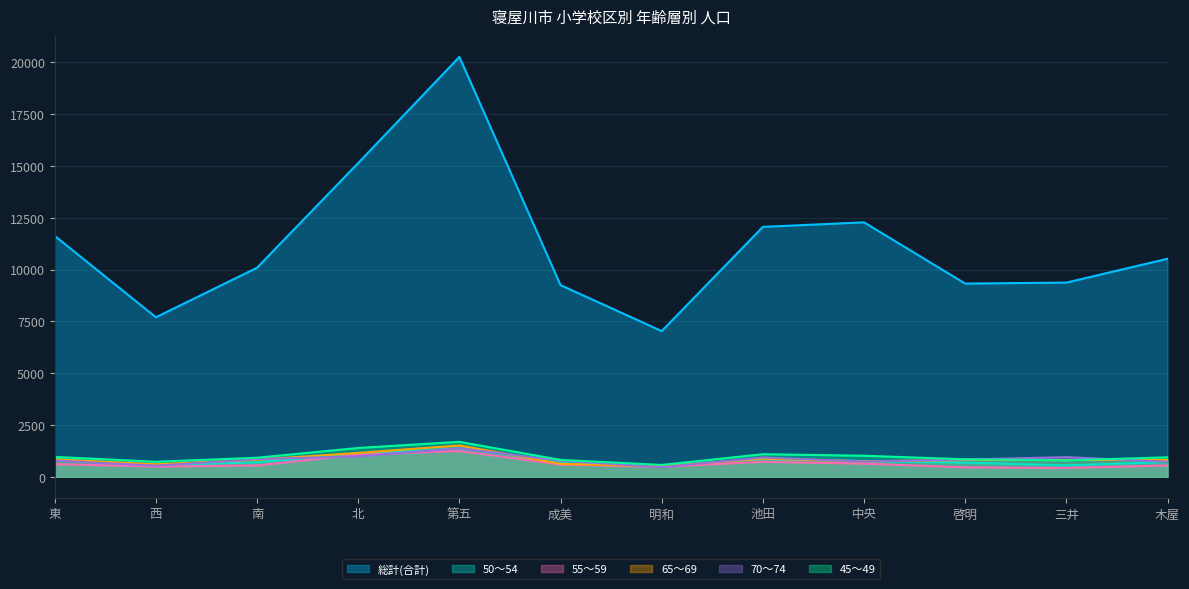

Which series has the largest total across all categories?

総計(合計)